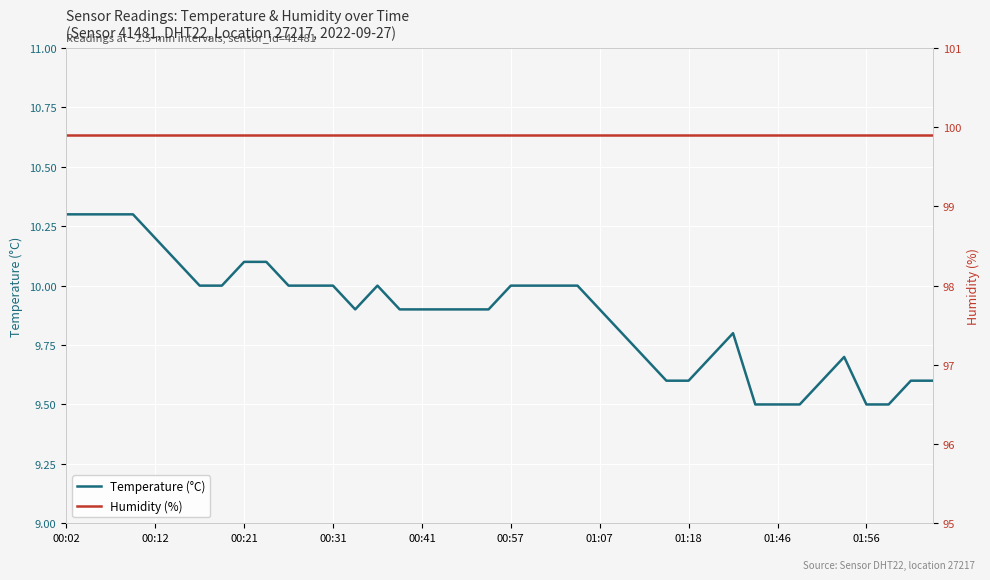

The value of Temperature (°C) at 00:21 is 10.1. True or false?

True